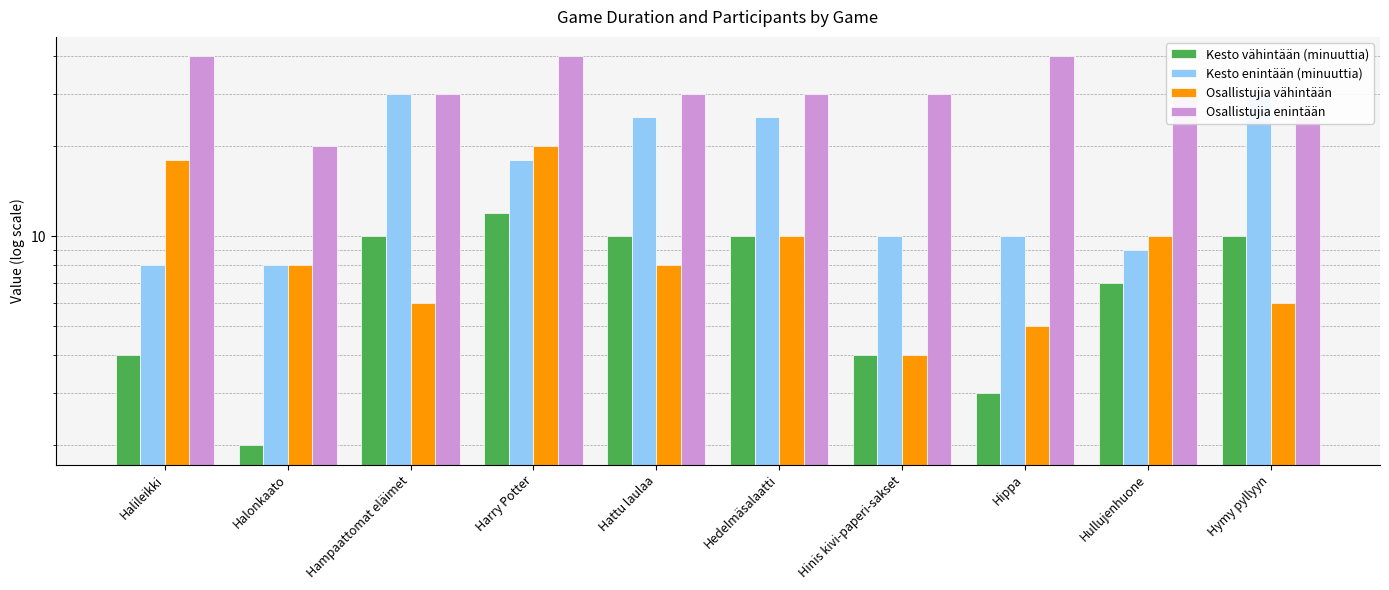

What is the maximum value shown in the chart?

40